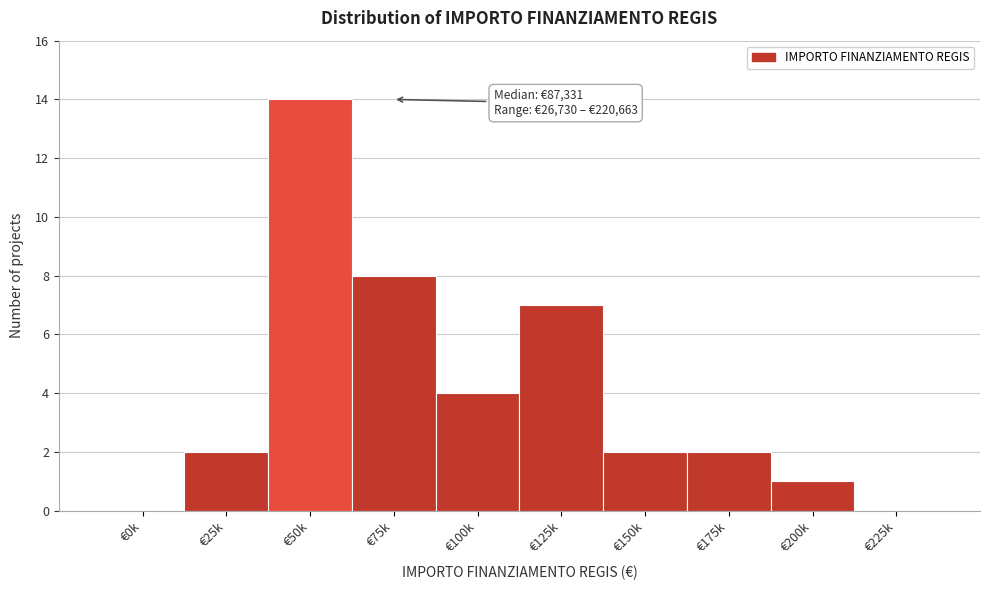

Reading left to right, list all the values displayed in this chart.

€0k=0	€25k=2	€50k=14	€75k=8	€100k=4	€125k=7	€150k=2	€175k=2	€200k=1	€225k=0